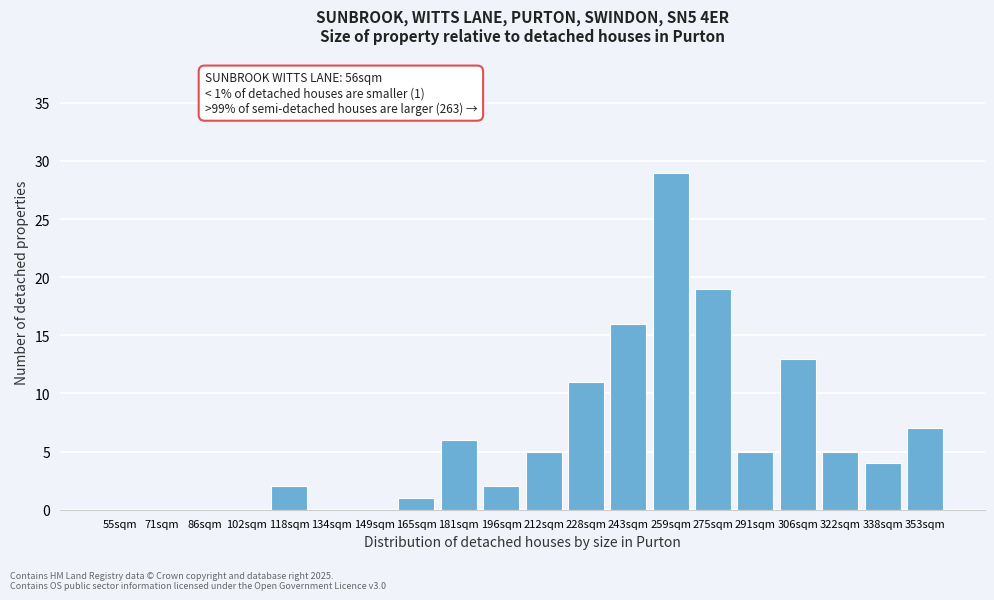

Reading left to right, transcribe all the data shown in this chart.

55sqm=0	71sqm=0	86sqm=0	102sqm=0	118sqm=2	134sqm=0	149sqm=0	165sqm=1	181sqm=6	196sqm=2	212sqm=5	228sqm=11	243sqm=16	259sqm=29	275sqm=19	291sqm=5	306sqm=13	322sqm=5	338sqm=4	353sqm=7